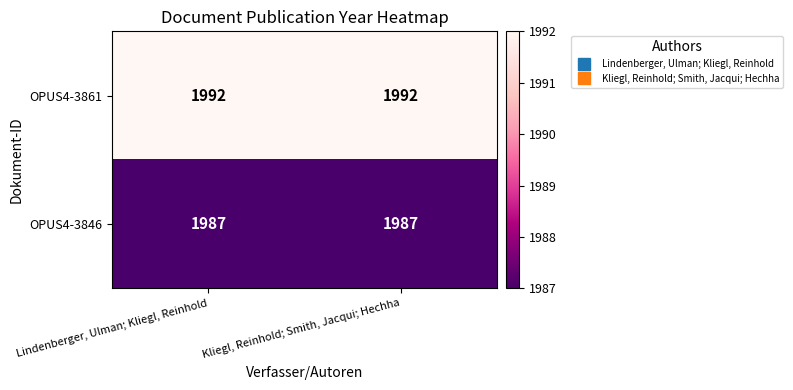

Reading right to left, transcribe all the data shown in this chart.

OPUS4-3861: 1992	1992
OPUS4-3846: 1987	1987